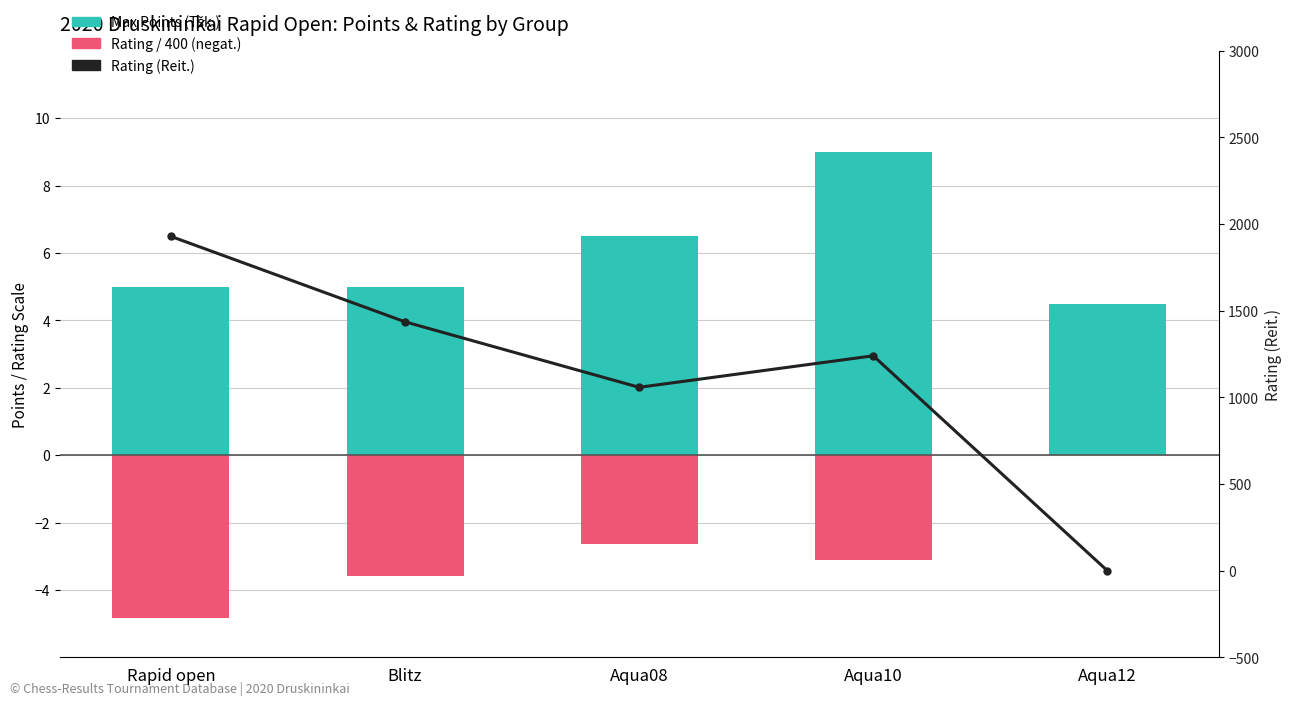

Where is Rating / 400 (negative) nearest to the value -2?

Aqua08